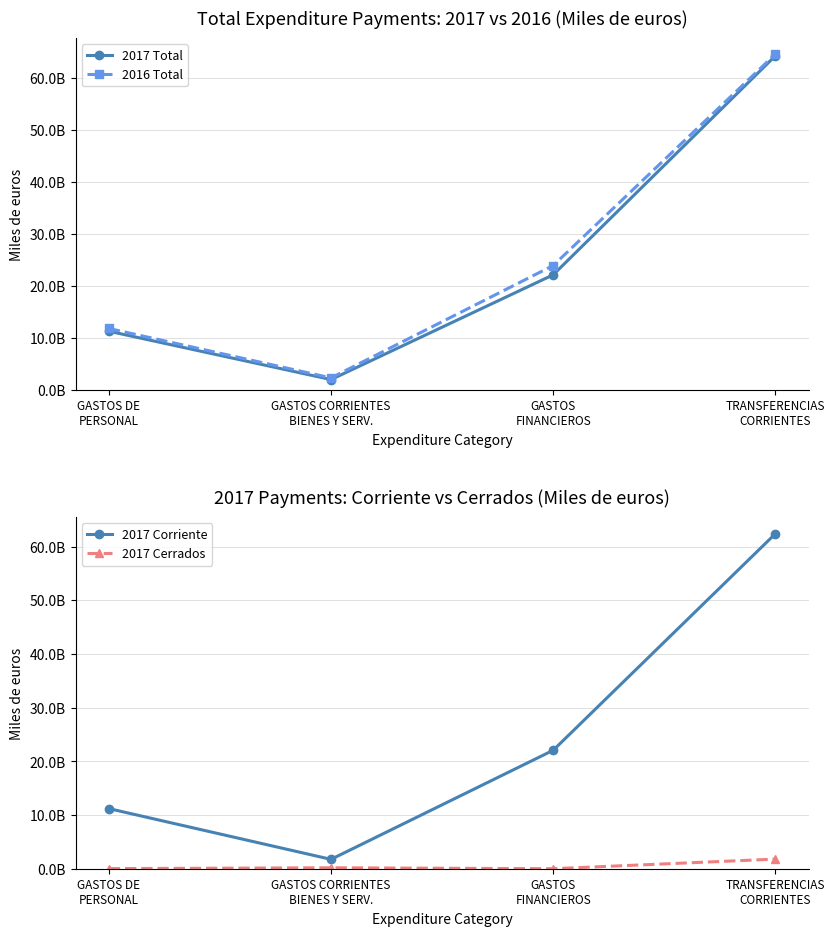

How many interior local valleys does the 2017 Cerrados series have?

1